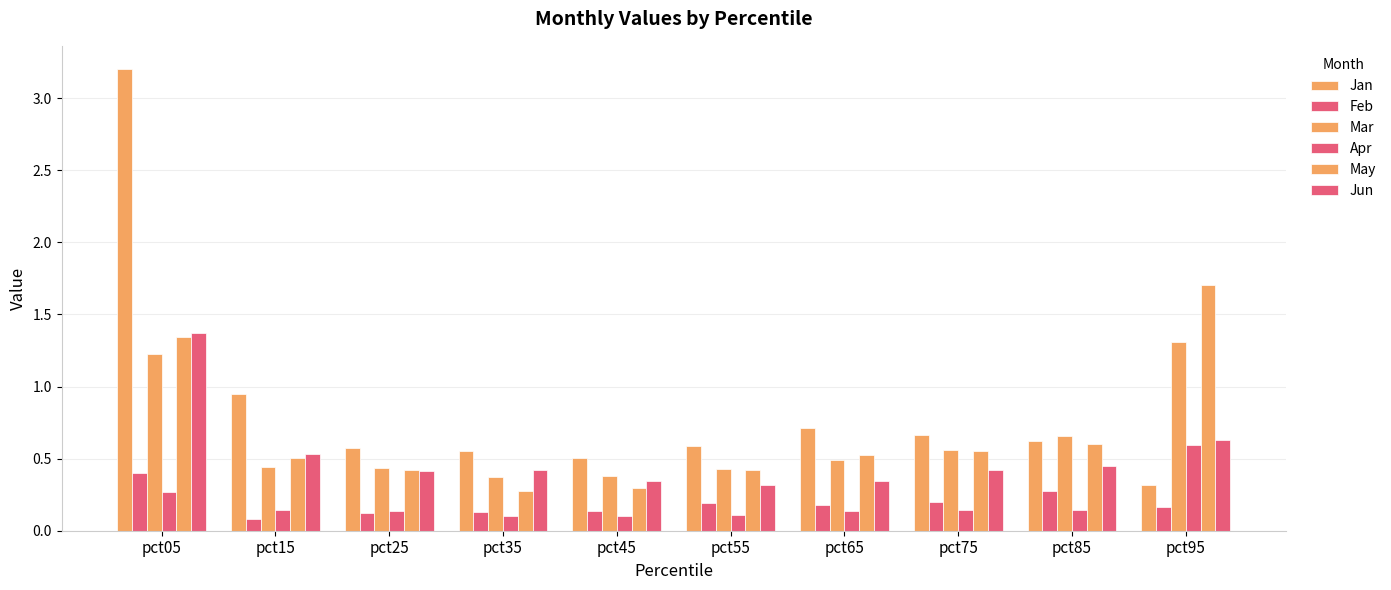

Which category has the lowest value in the Feb series?

pct15